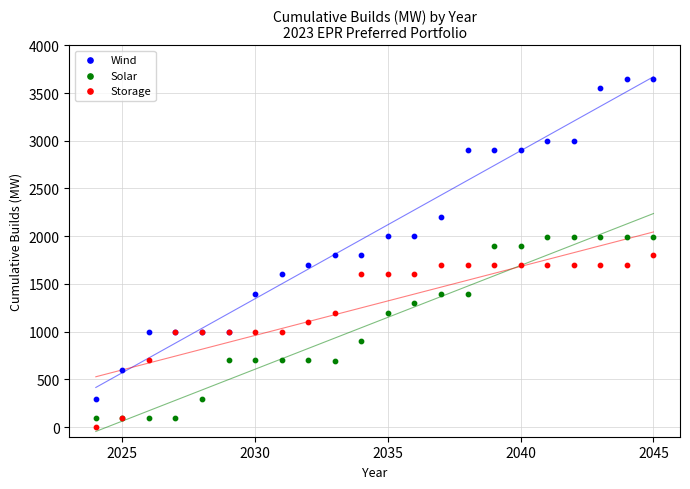

Which series reaches the minimum Y coordinate?

Storage